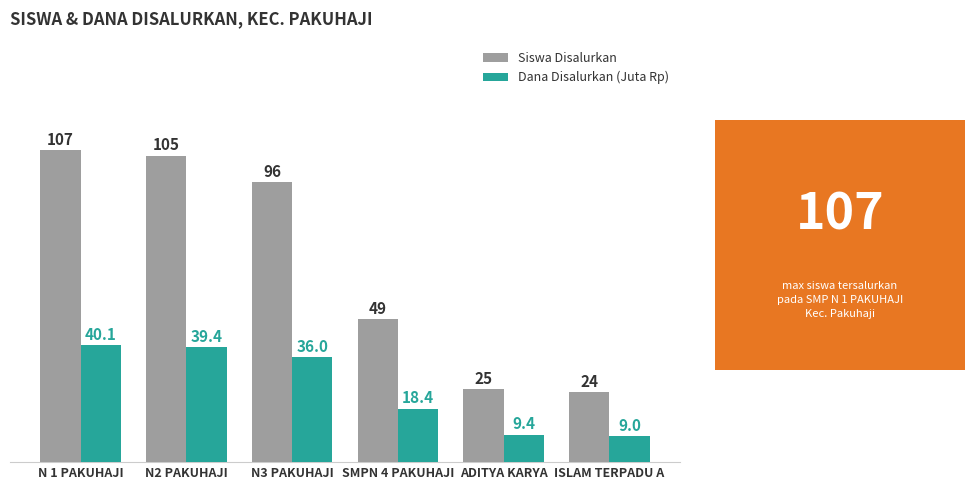

What is the difference between the Siswa Disalurkan values at ADITYA KARYA and ISLAM TERPADU A?

1.0